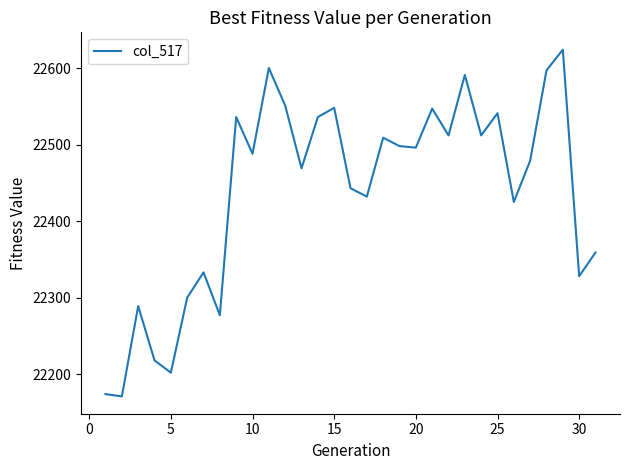

What is the difference between the maximum and minimum values?

453